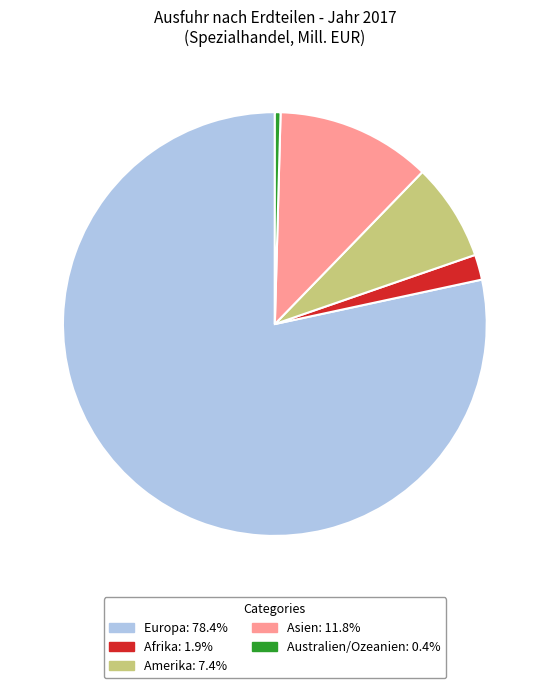

Combined, do Asien and Amerika account for over 50%?

No